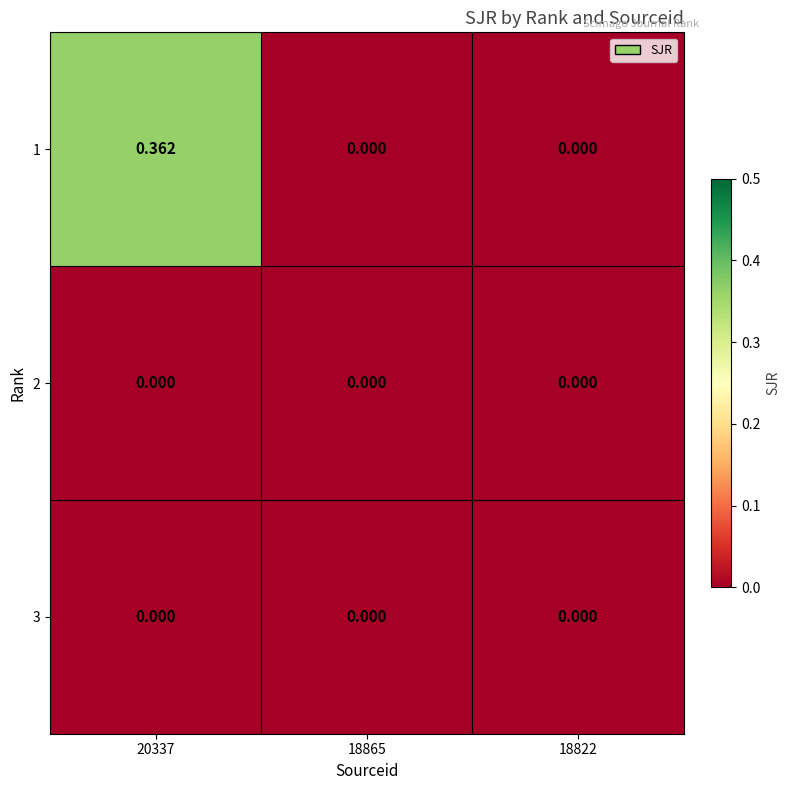

Count the number of categories in the chart.

3